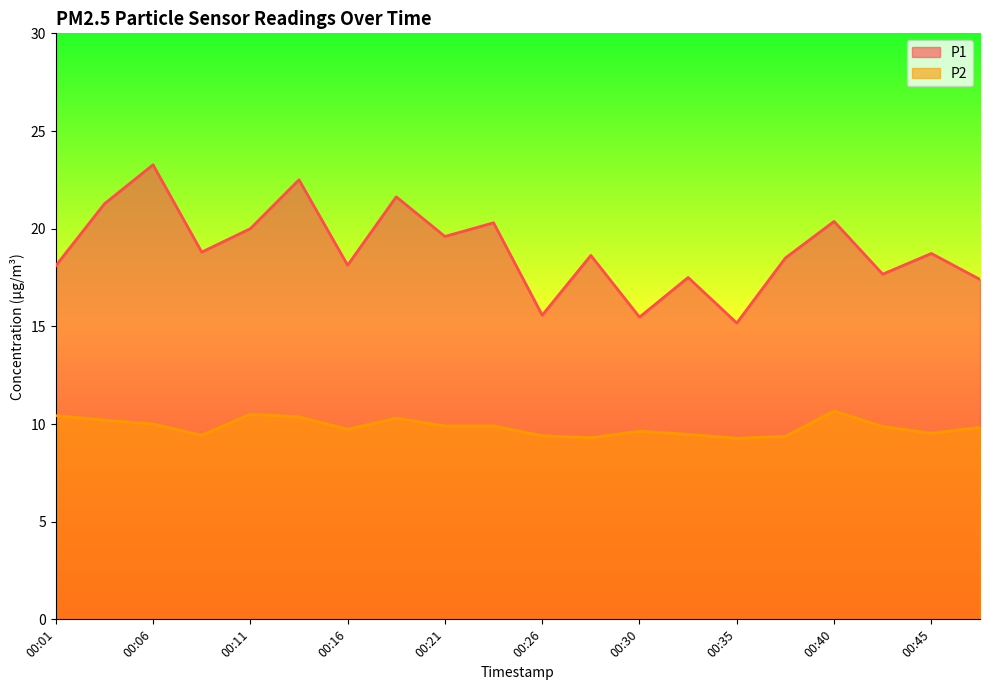

Where is the first local maximum for P2?

00:11